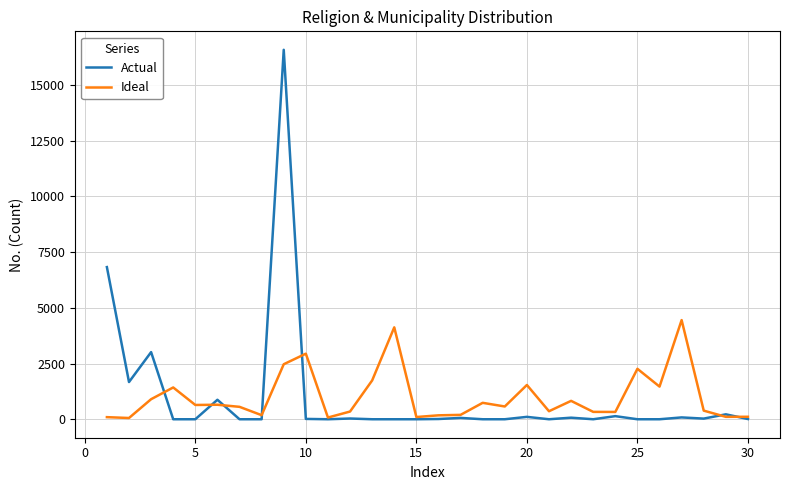

What is the greatest value displayed?

16581